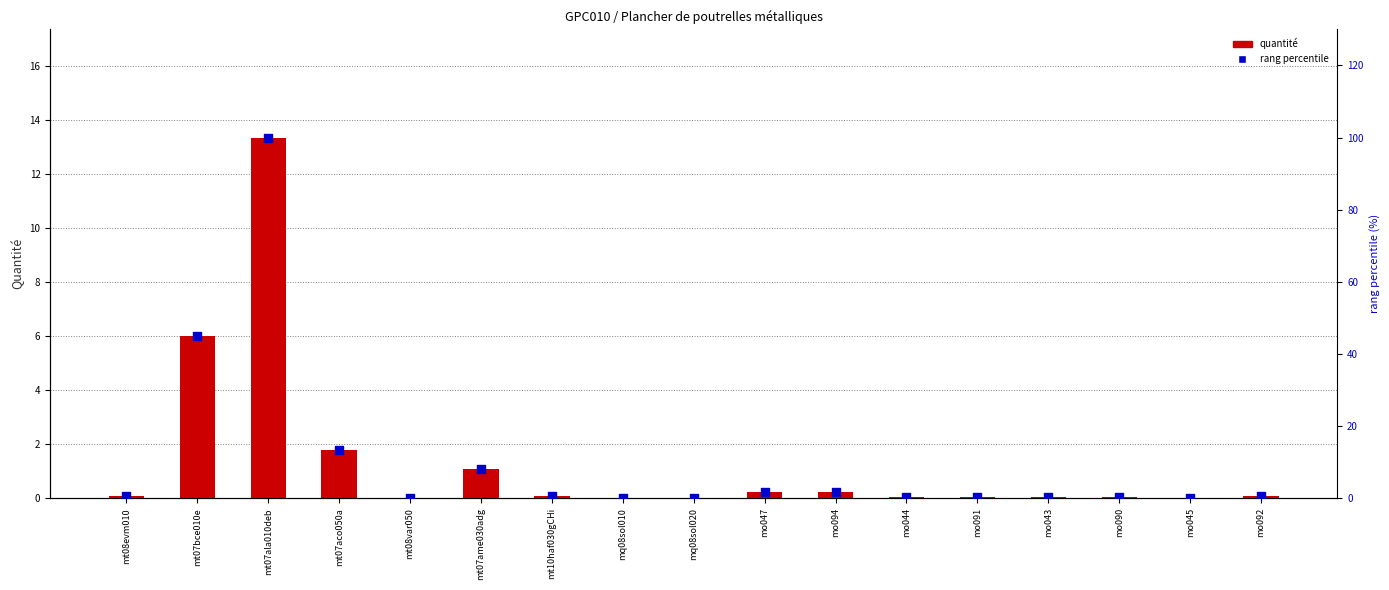

At how many categories does at least one series exceed 51?

1